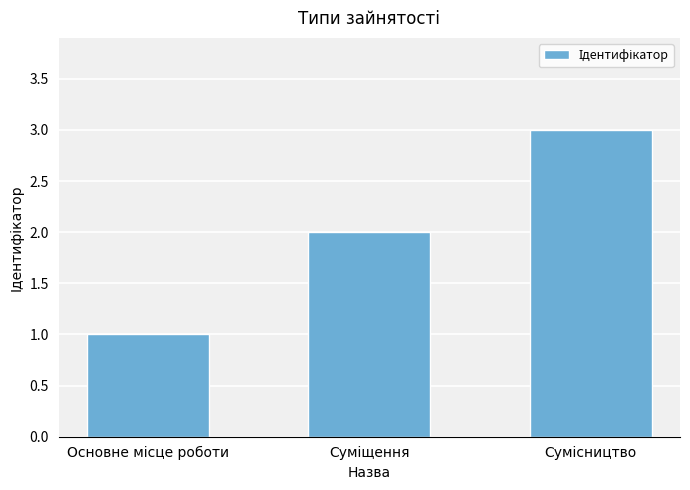

What is the sum of all values?

6